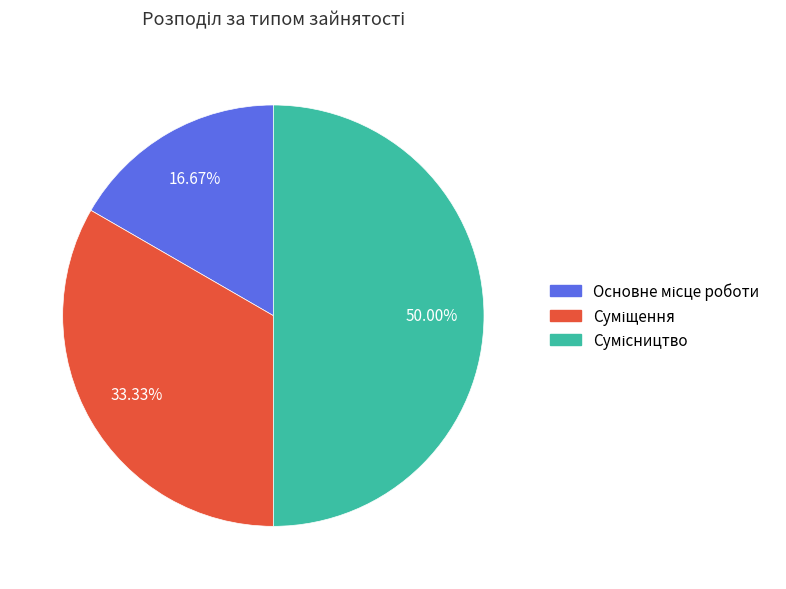

Count the number of slices in the pie.

3